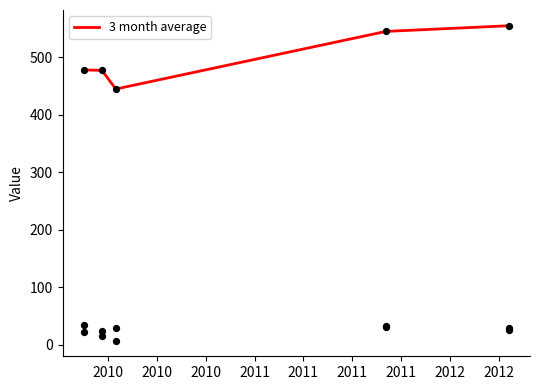

What is the maximum value for 3 month average?

554.7